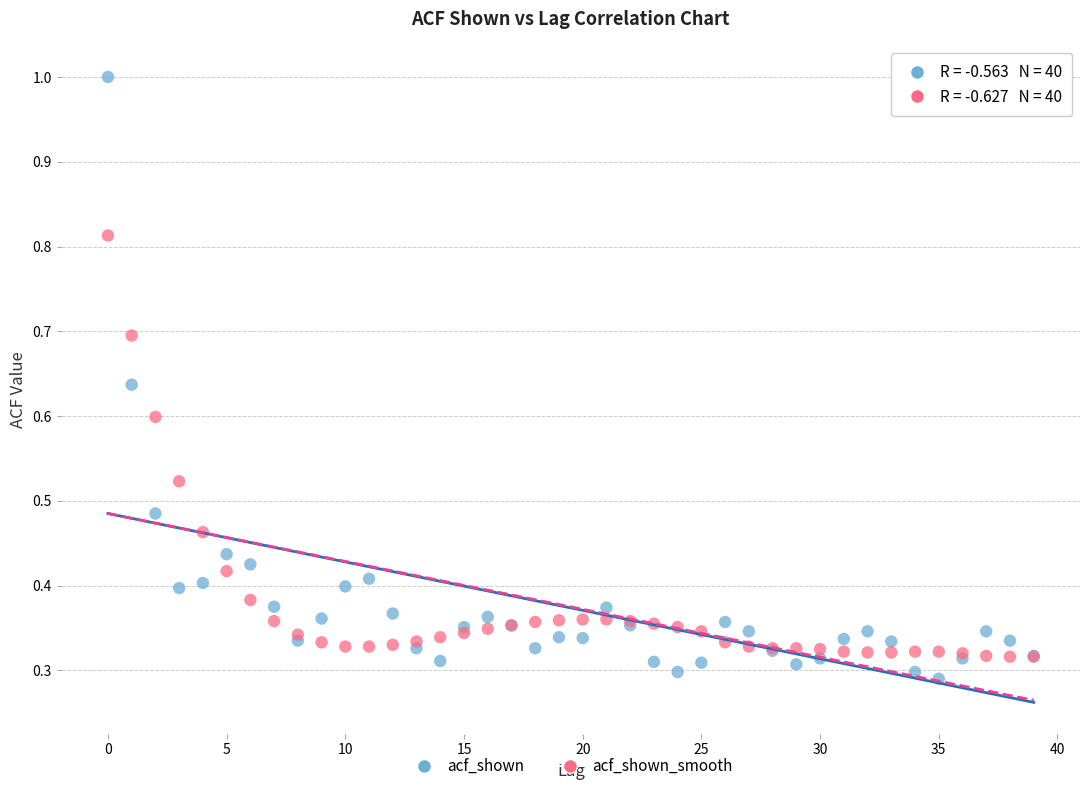

Which series has the largest Y range (max minus min)?

acf_shown